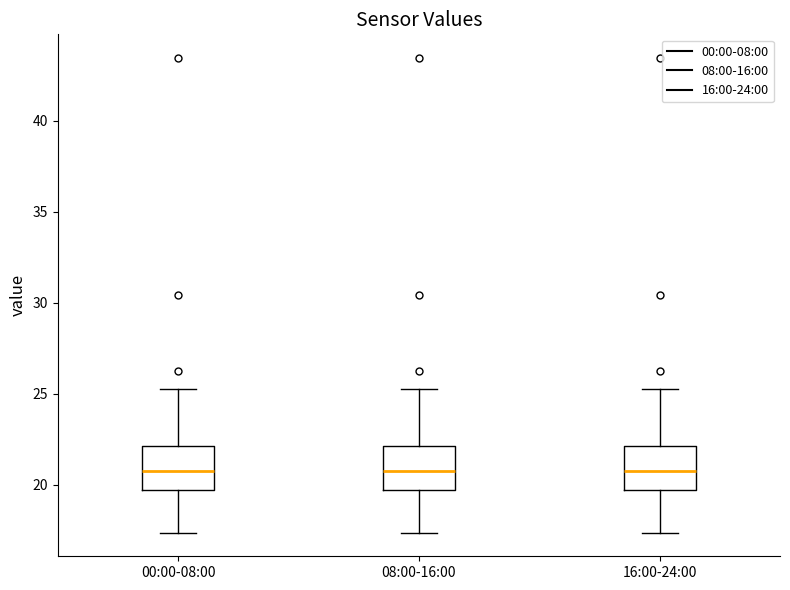

Where does the upper whisker of the box for 16:00-24:00 end on the y-axis? The values are not printed on the chart, so give them approximately, as read against the axis.

25.0